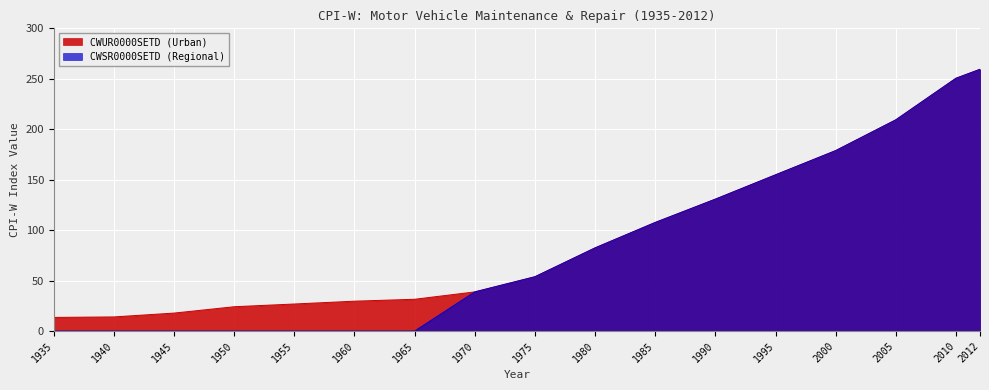

Rank the categories by CWUR0000SETD (Urban) value from highest to lowest.

2012, 2010, 2005, 2000, 1995, 1990, 1985, 1980, 1975, 1970, 1965, 1960, 1955, 1950, 1945, 1940, 1935